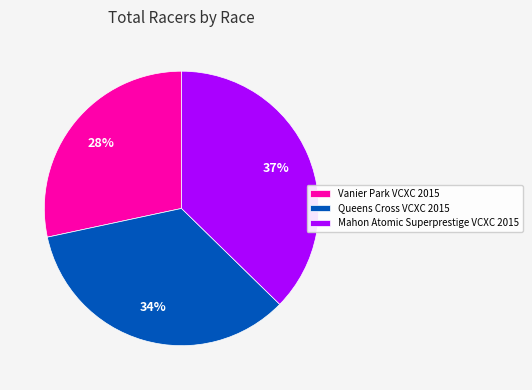

Which slice is the largest?

Mahon Atomic Superprestige VCXC 2015